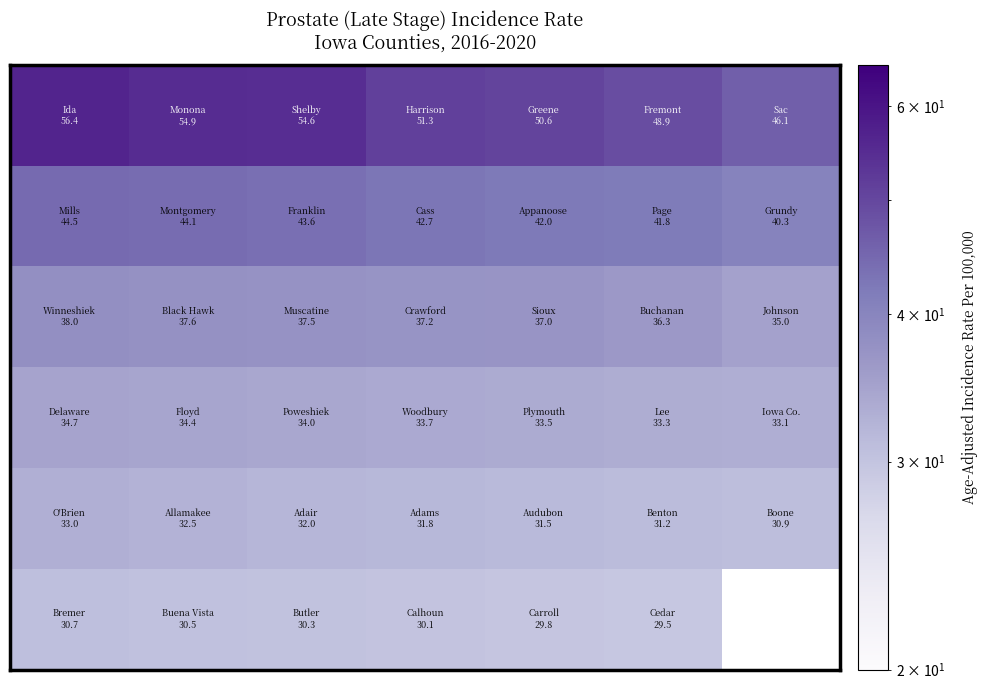

How many data points does each series have?

7